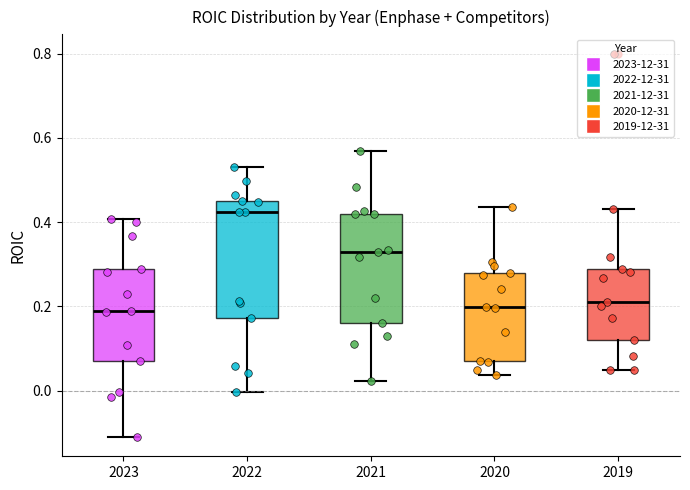

Reading left to right, transcribe this box plot: for each box, give where its median line is, the range the box spans, and where its two whiskers end, as read against the y-axis. The values are not printed on the chart, so give them approximately, as read against the axis.

2023: median 0.18, box 0.08 to 0.28, whiskers -0.12 to 0.40
2022: median 0.42, box 0.18 to 0.46, whiskers 0.00 to 0.54
2021: median 0.32, box 0.16 to 0.42, whiskers 0.02 to 0.56
2020: median 0.20, box 0.06 to 0.28, whiskers 0.04 to 0.44
2019: median 0.20, box 0.12 to 0.28, whiskers 0.04 to 0.44